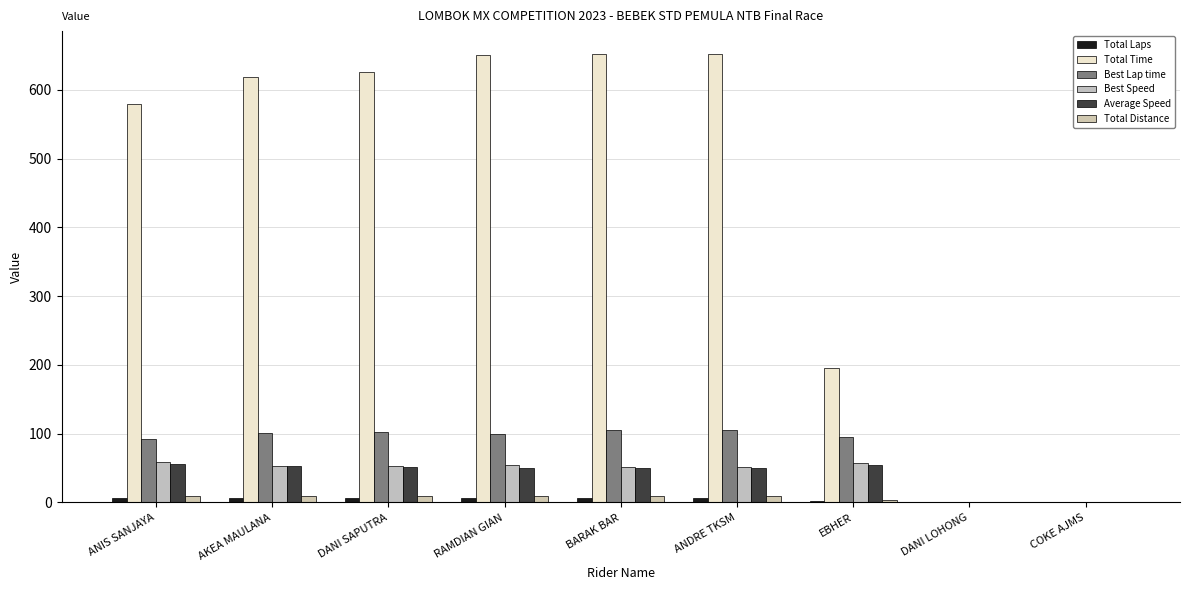

At which category is the sum across all series the highest?

ANDRE TKSM